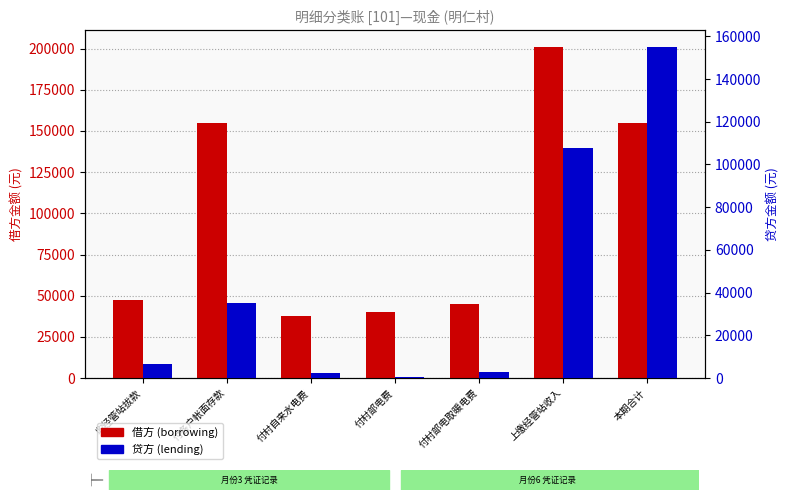

Where does the 贷方 (lending) series first go above 6660?

收经管站拔款